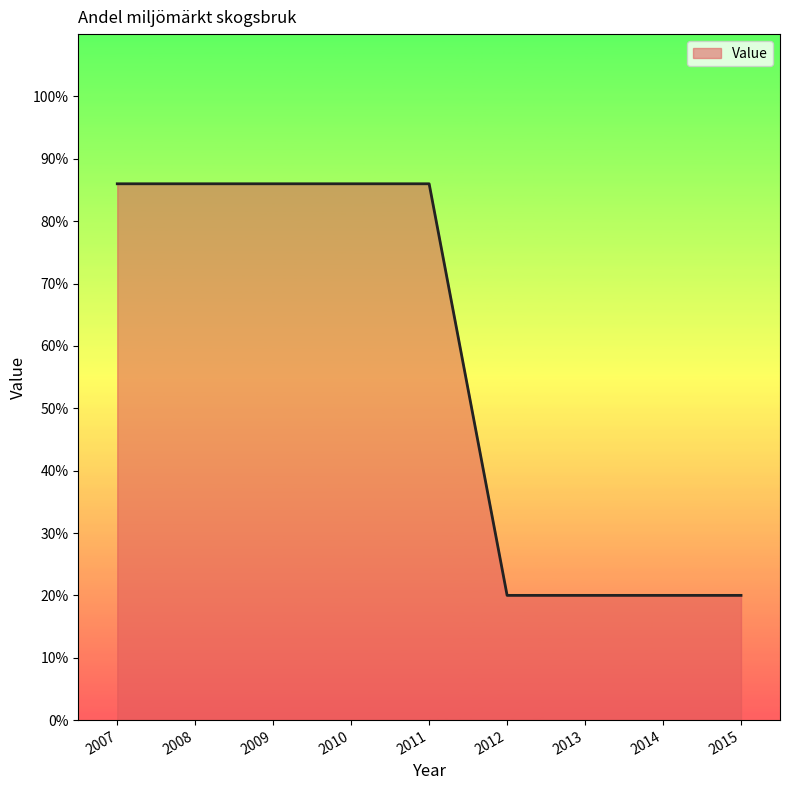

Reading left to right, what are all the values shown in this chart?

86	86	86	86	86	20	20	20	20